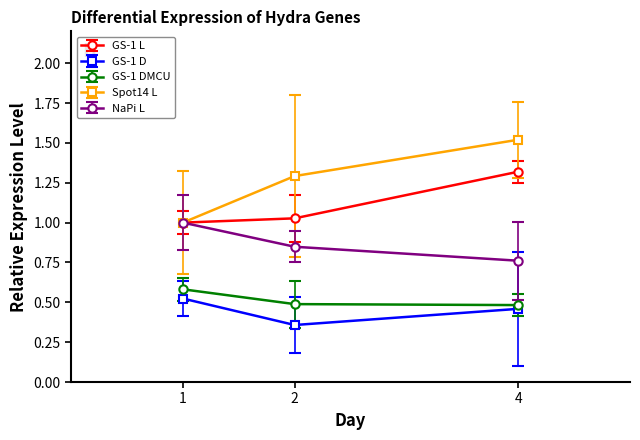

What is the average value of the Spot14 L series?

1.3